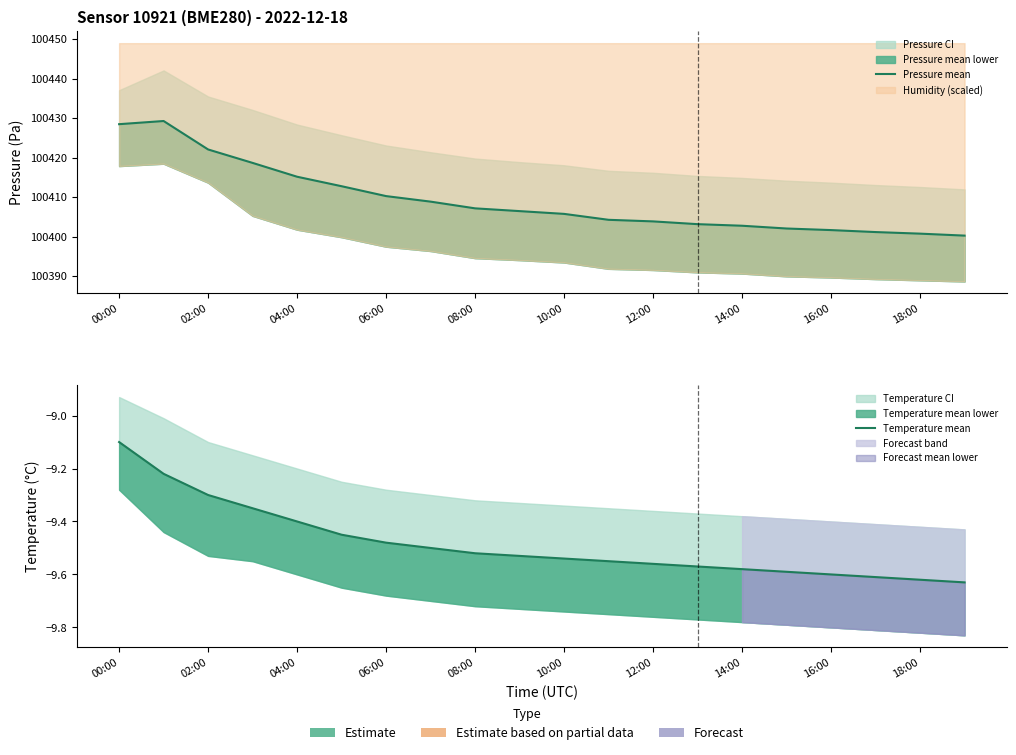

In Pressure mean, how many points are higher than both neighbors (excluding endpoints)?

1